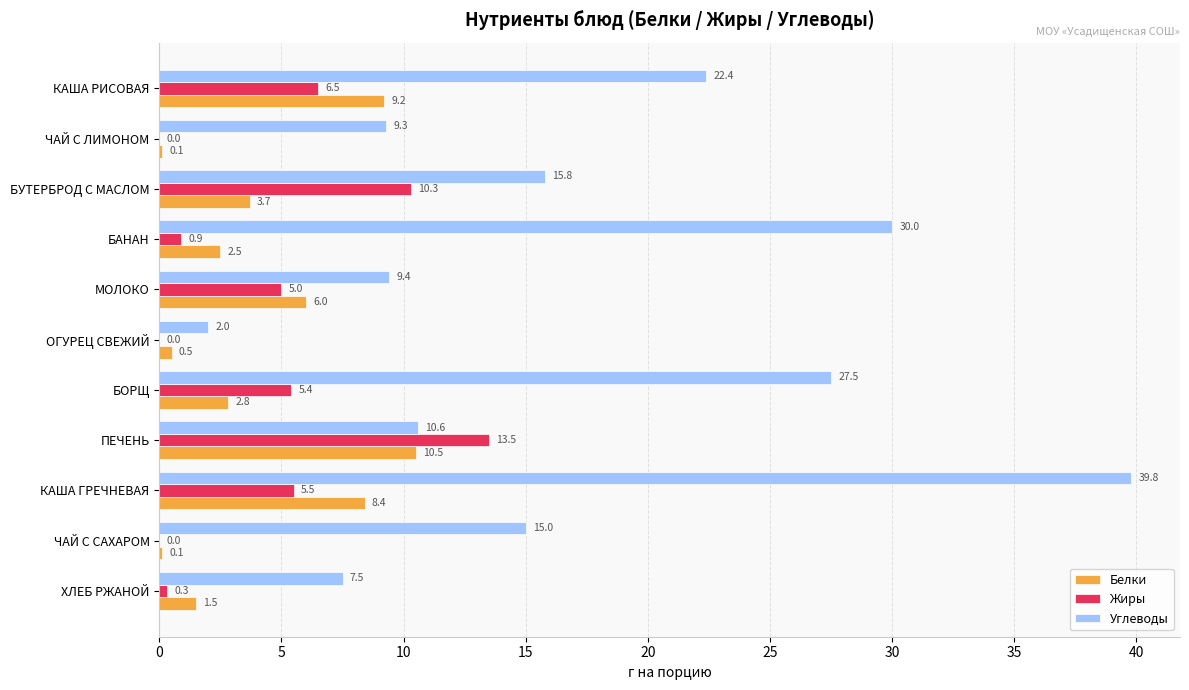

What is the highest value of the Жиры series?

13.5